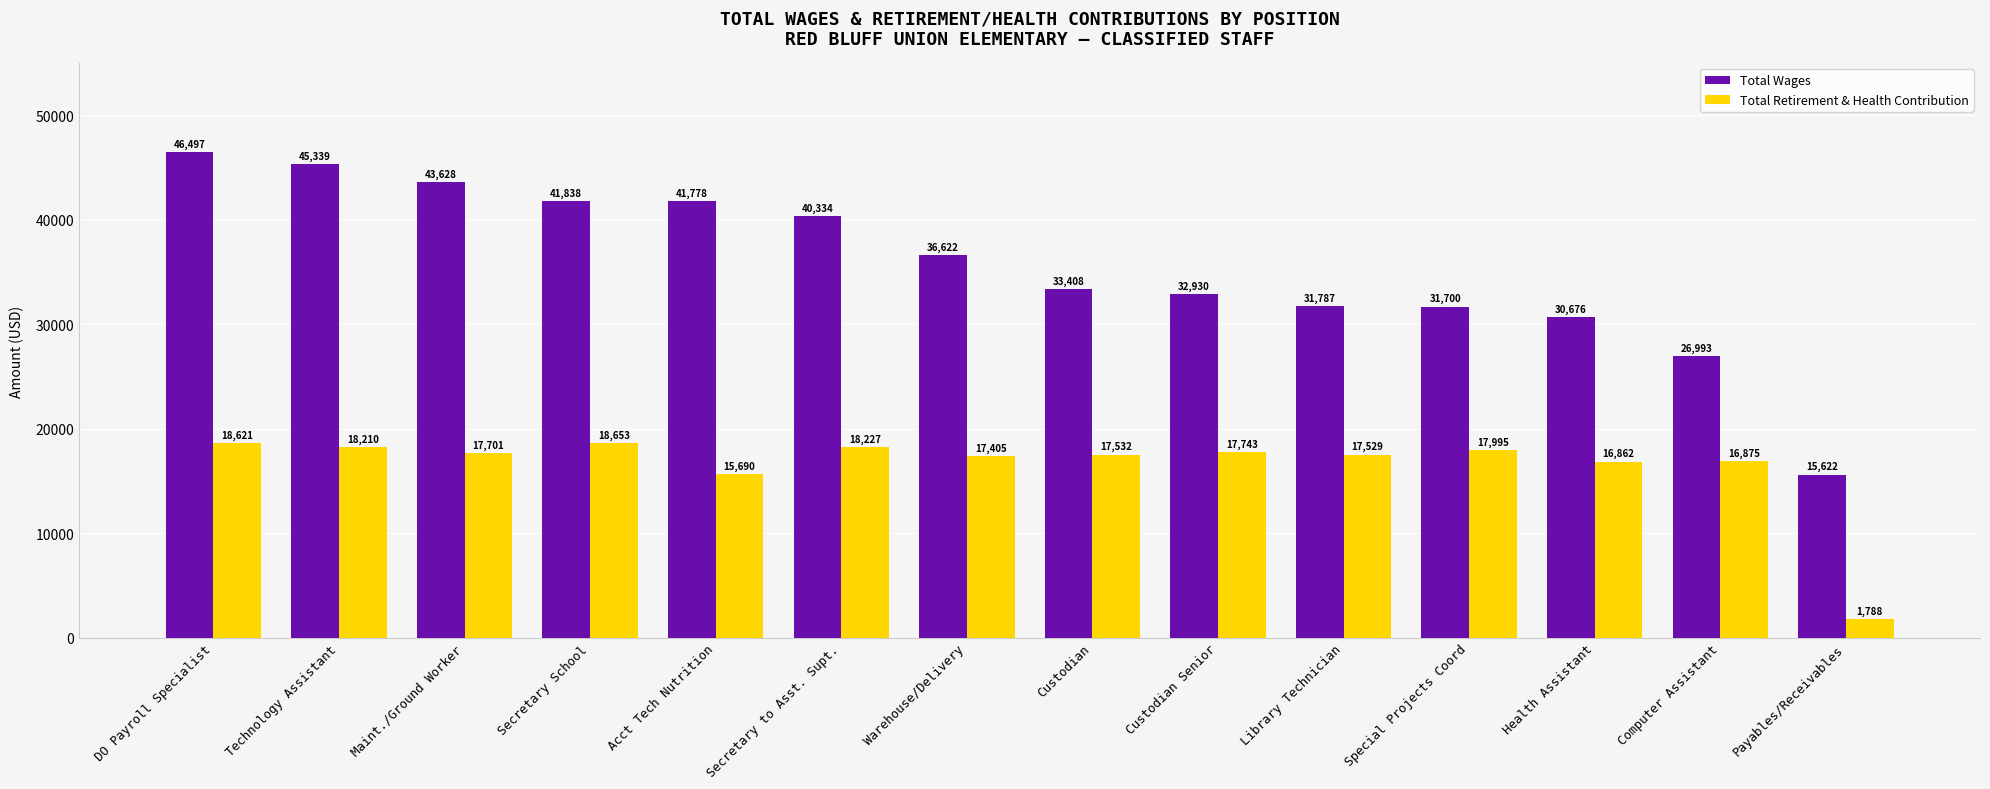

List the series in order of their peak value, lowest first.

Total Retirement & Health Contribution, Total Wages